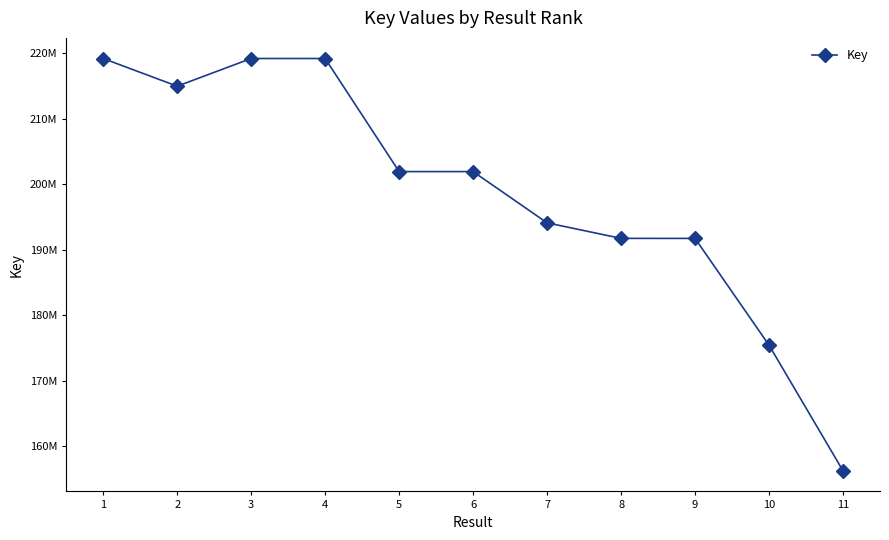

What is the value of the 8th point from the left?

191766038